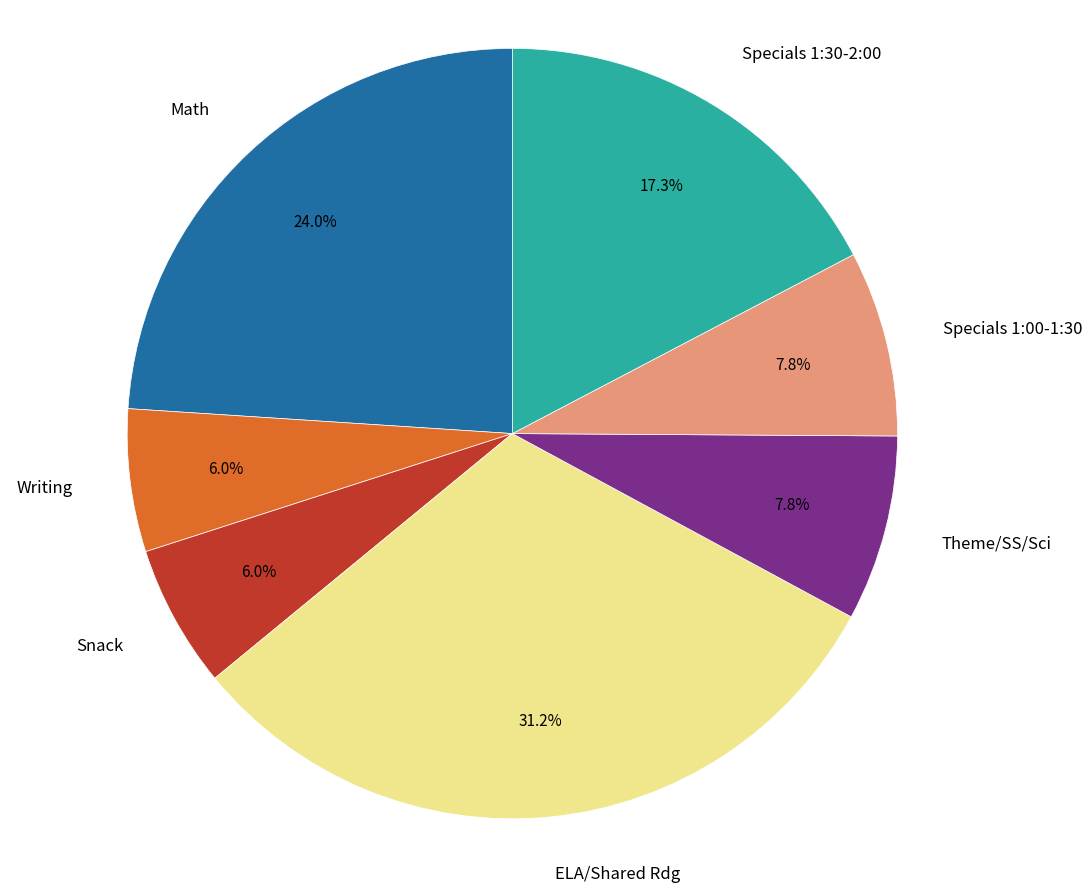

Is there a majority slice in this chart?

No